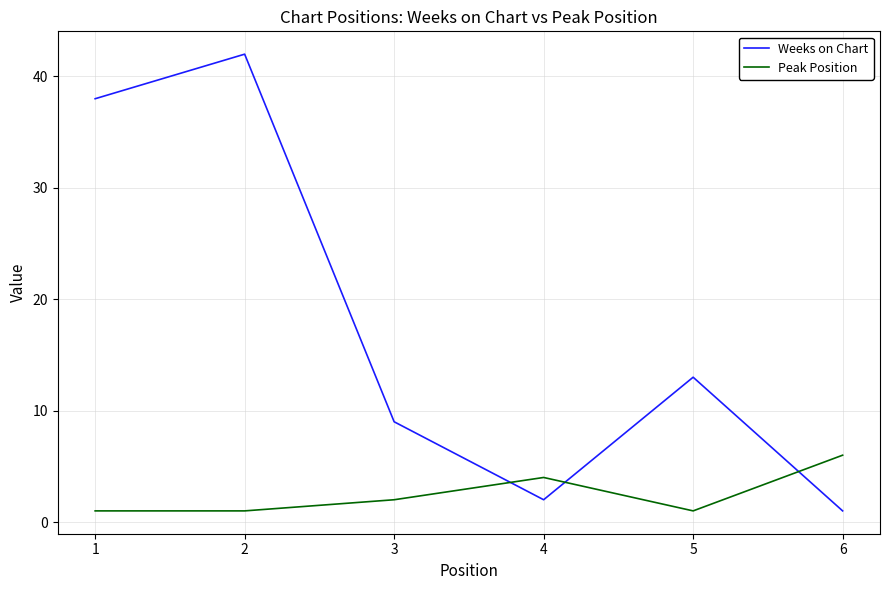

Is this an area chart (filled region under the line)?

No